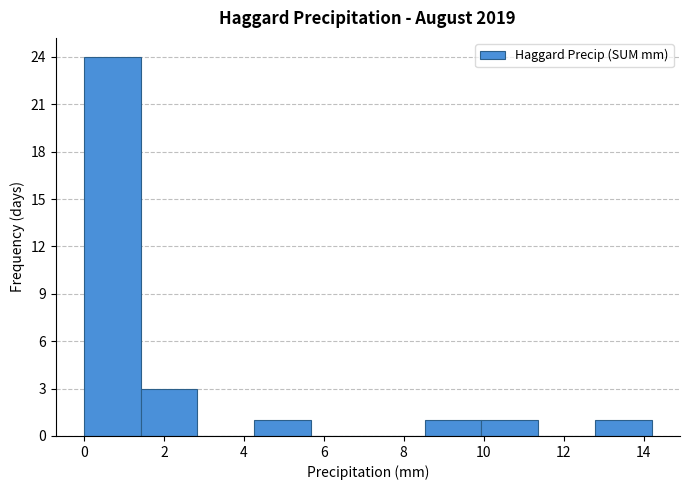

Reading left to right, list every bar in this chart as the range it spans on the x-axis followed by its height. Neither the bar edges nor the heights are printed on the chart, so give them approximately, as read against the axes.

0.00 to 1.42: 24
1.42 to 2.84: 3
2.84 to 4.26: 0
4.26 to 5.68: 1
5.68 to 7.10: 0
7.10 to 8.52: 0
8.52 to 9.94: 1
9.94 to 11.36: 1
11.36 to 12.78: 0
12.78 to 14.20: 1